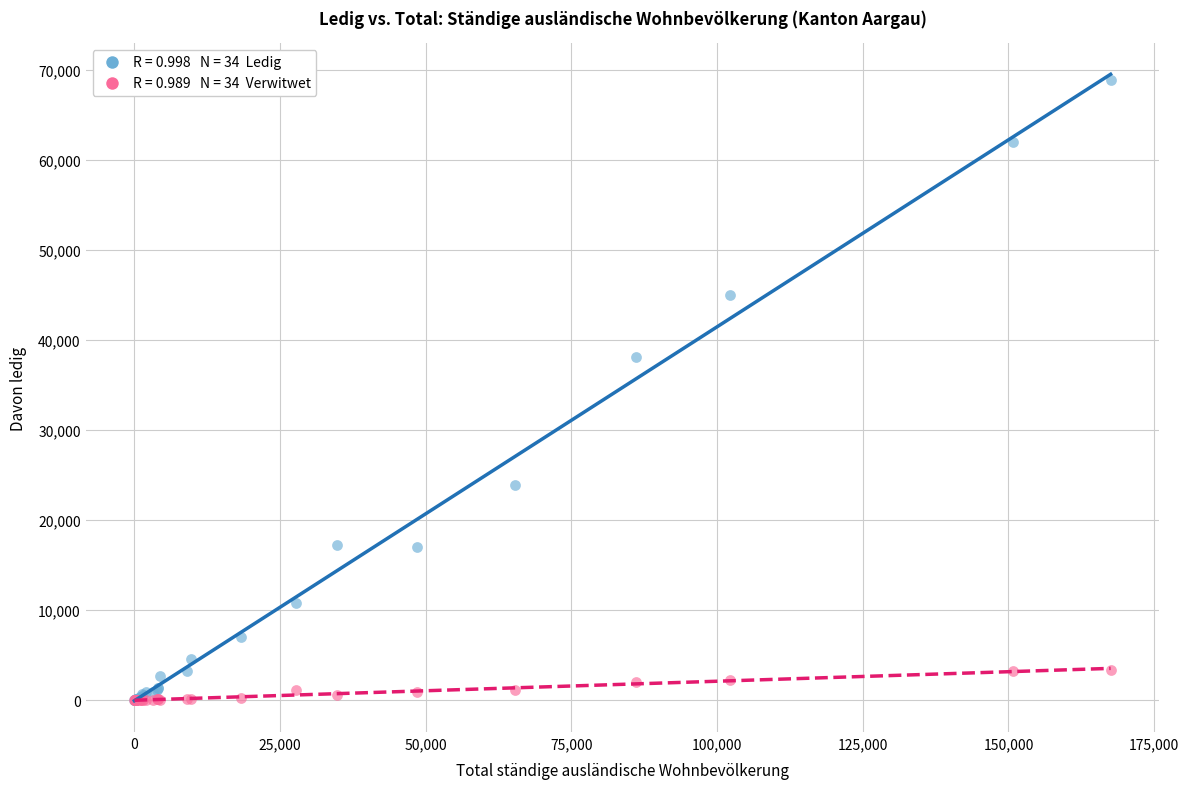

Across all series, what Y value is closest to 34447?

38153